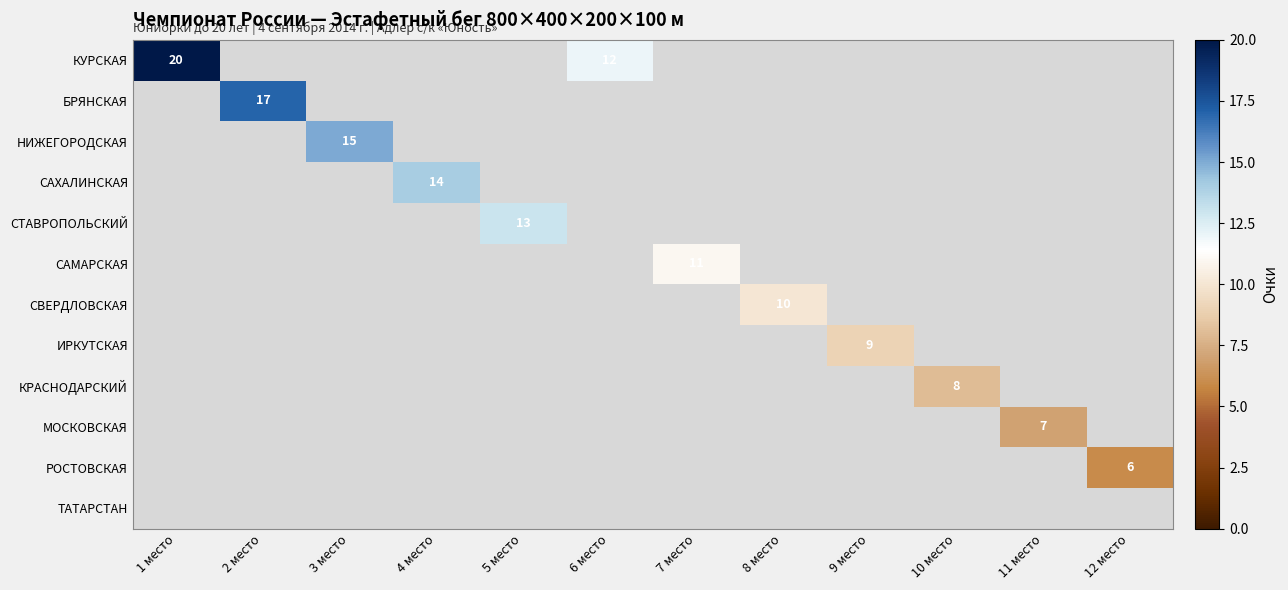

Which category has the highest value across all series?

1 место